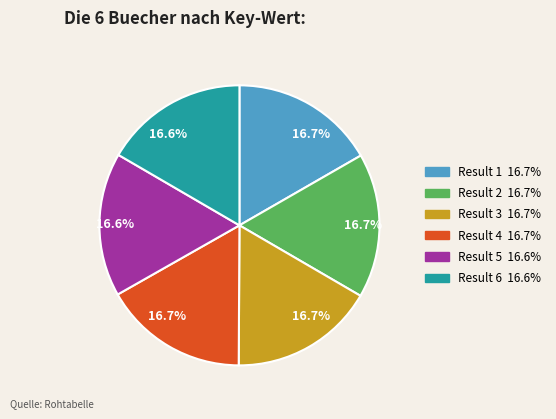

Is there a majority slice in this chart?

No